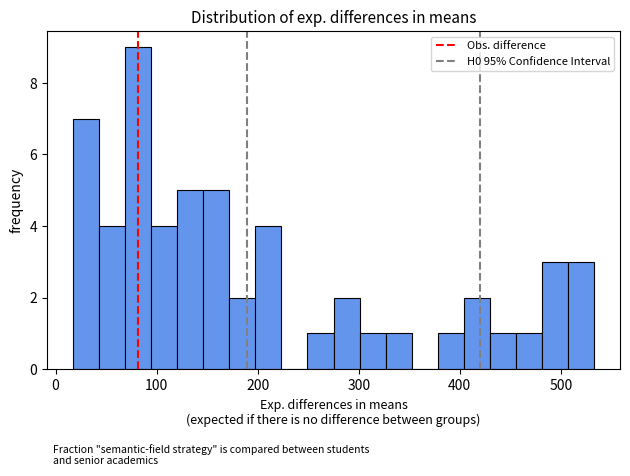

Read against the x-axis, roughly where is the centre of the tallest bar?

80